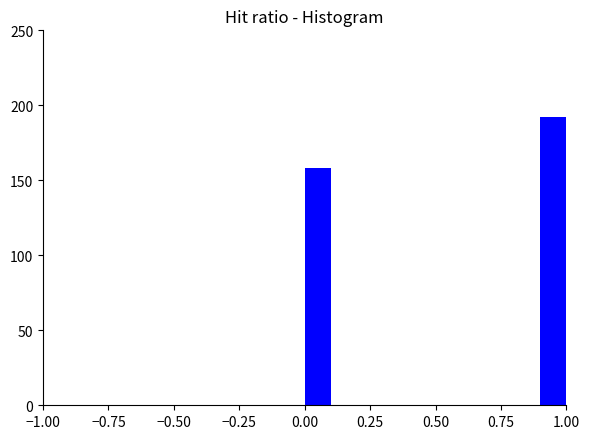

Around what value on the x-axis is the tallest bar? Give the approximate position of its centre, as read against the axis.

0.95